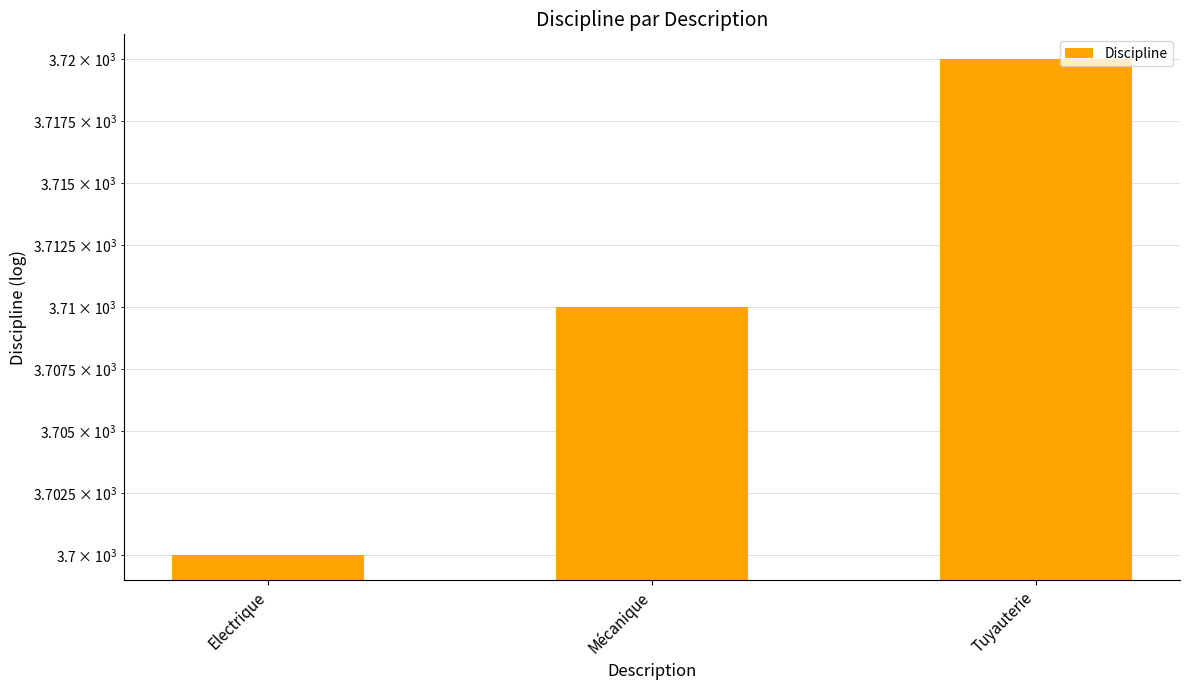

Reading left to right, transcribe all the data shown in this chart.

Electrique=3700	Mécanique=3710	Tuyauterie=3720